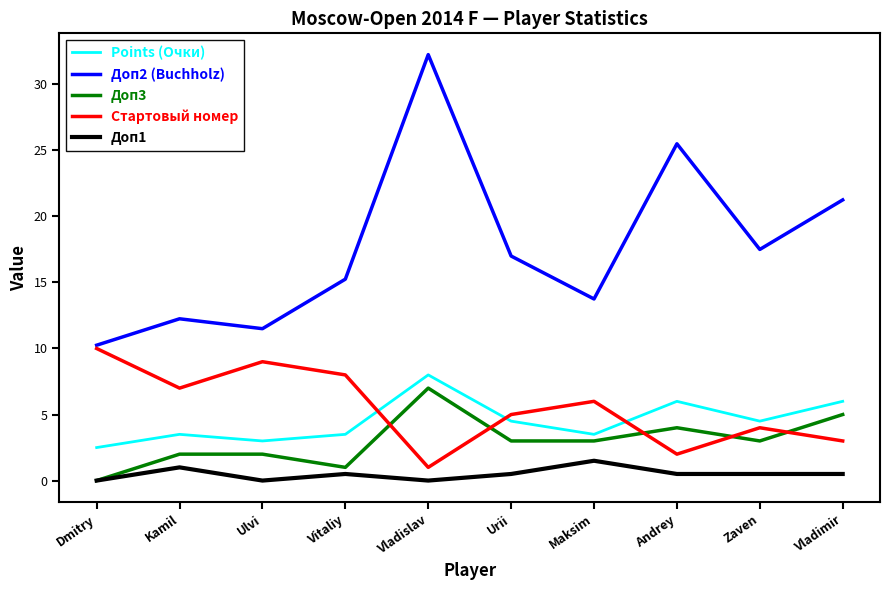

Is it true that Доп2 (Buchholz) equals 16.0 at Ulvi?

False